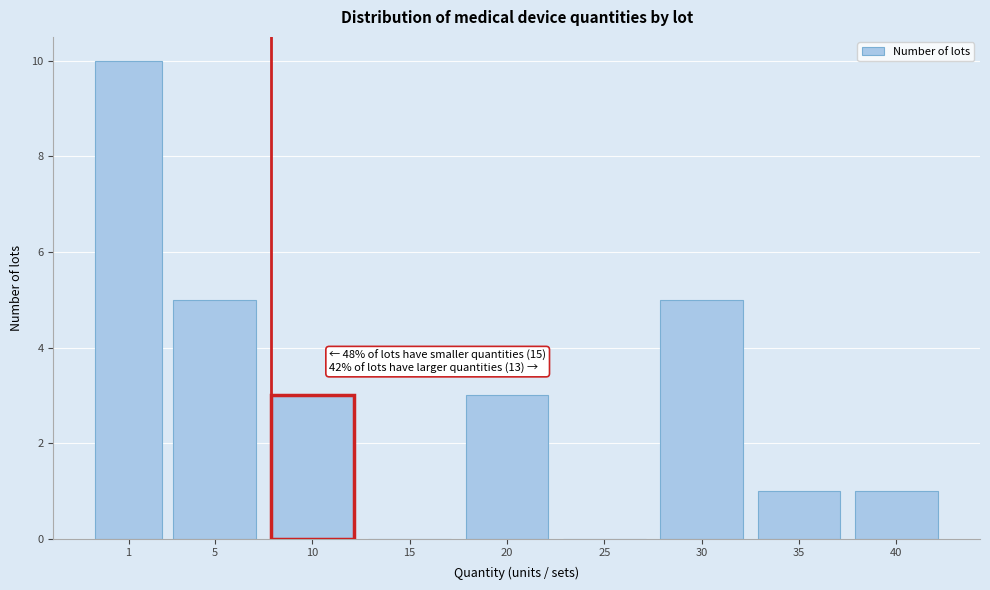

Reading left to right, what are all the values shown in this chart?

1=10	5=5	10=3	15=0	20=3	25=0	30=5	35=1	40=1